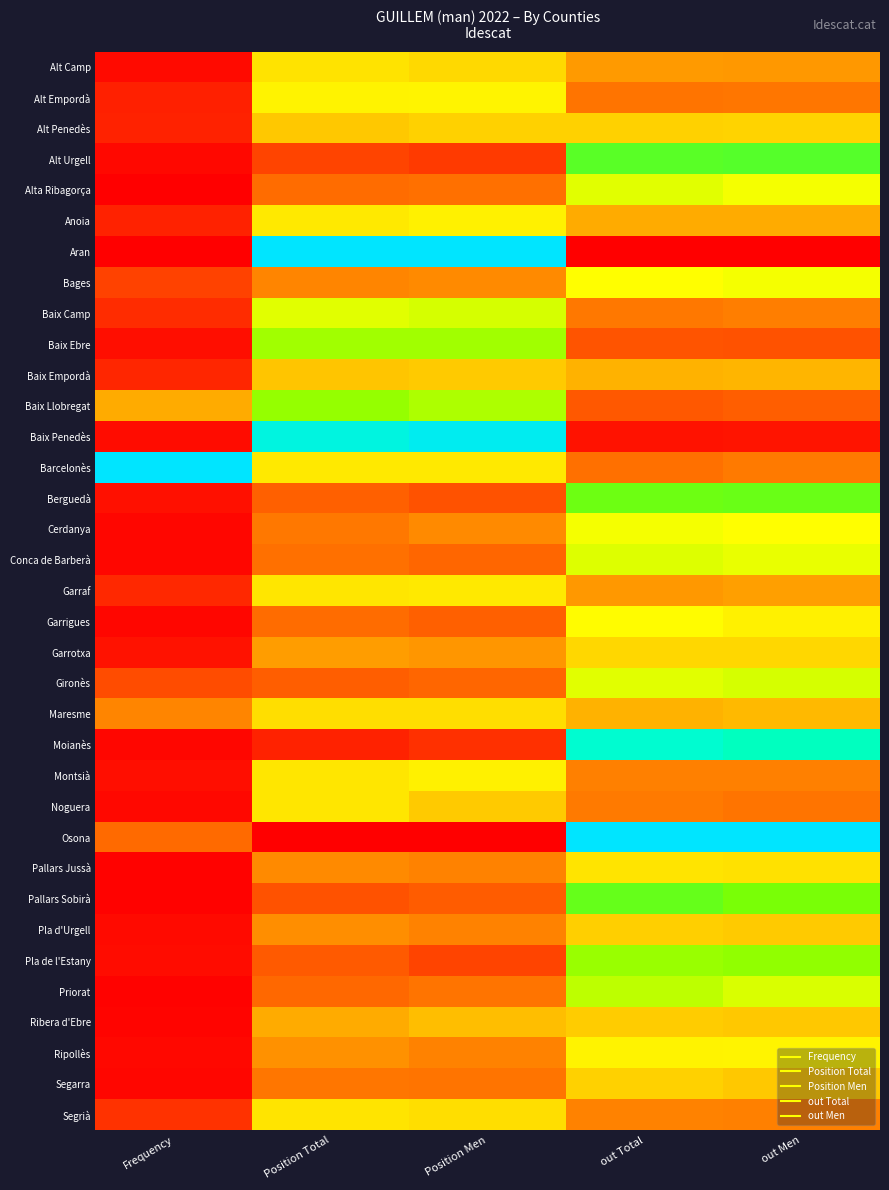

At which category is the sum across all series the highest?

out Total